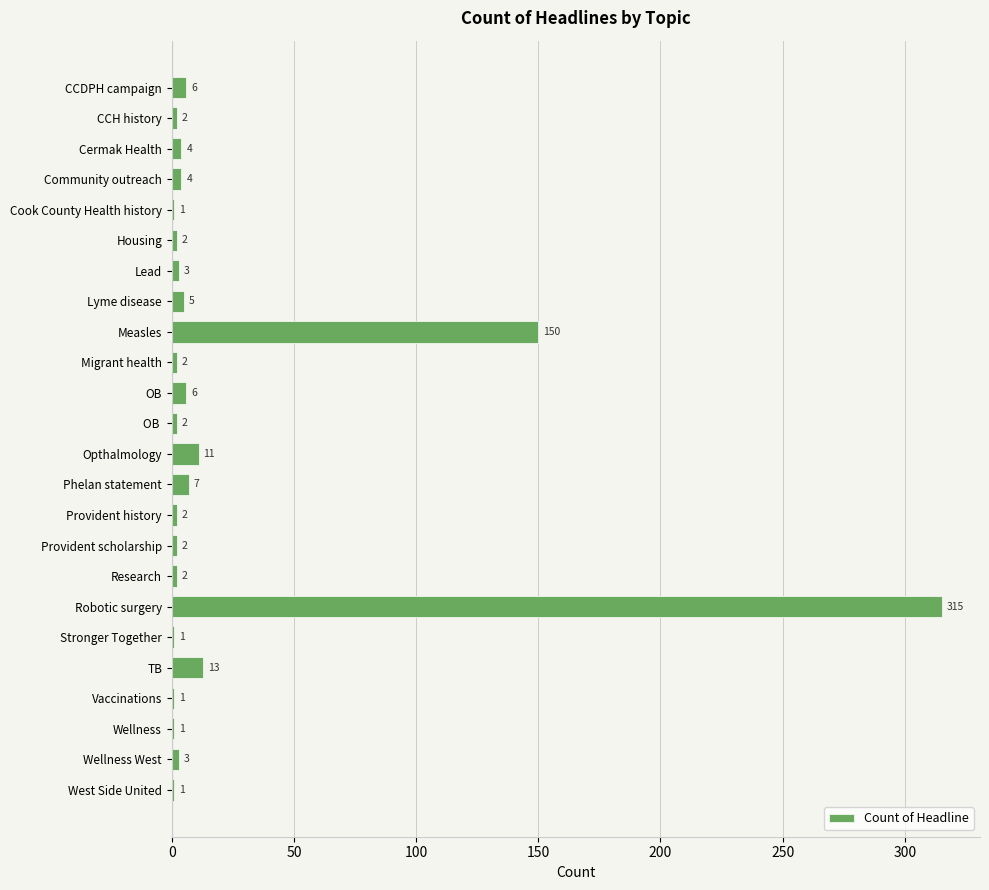

What is the maximum value shown in the chart?

315